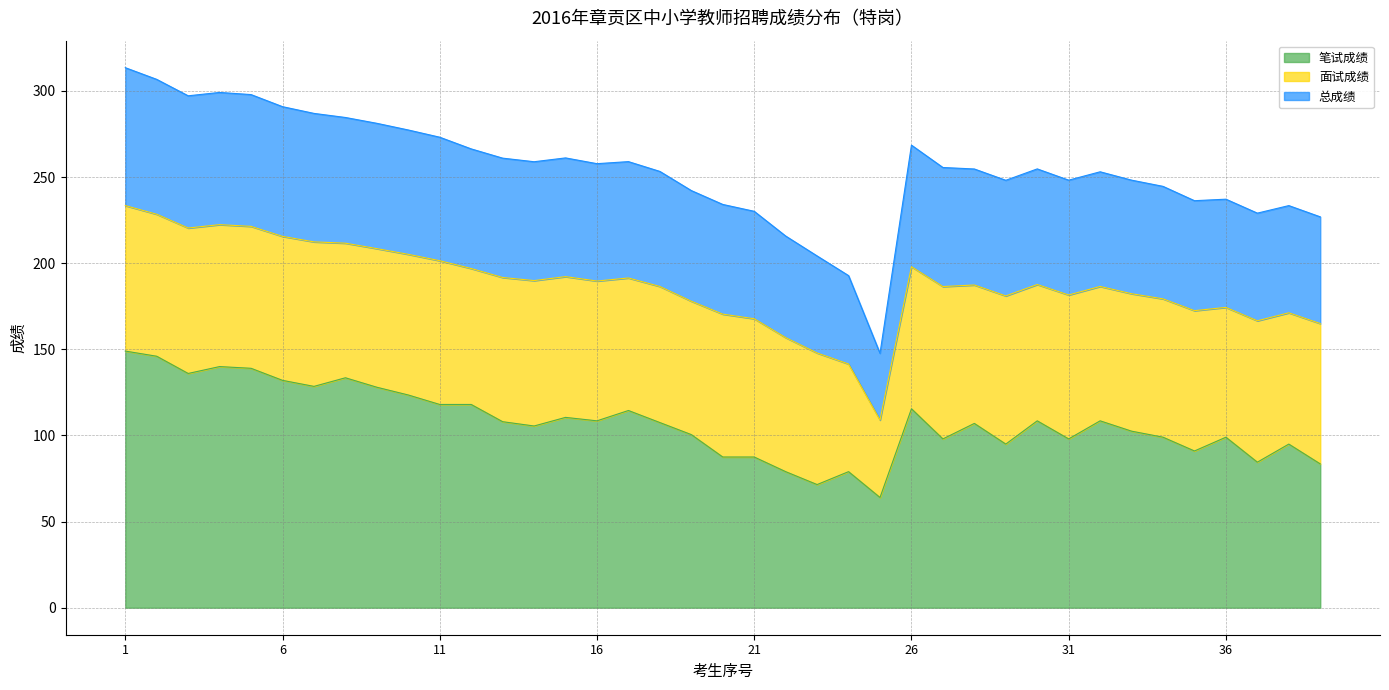

Does the chart display data point markers on the line(s)?

No